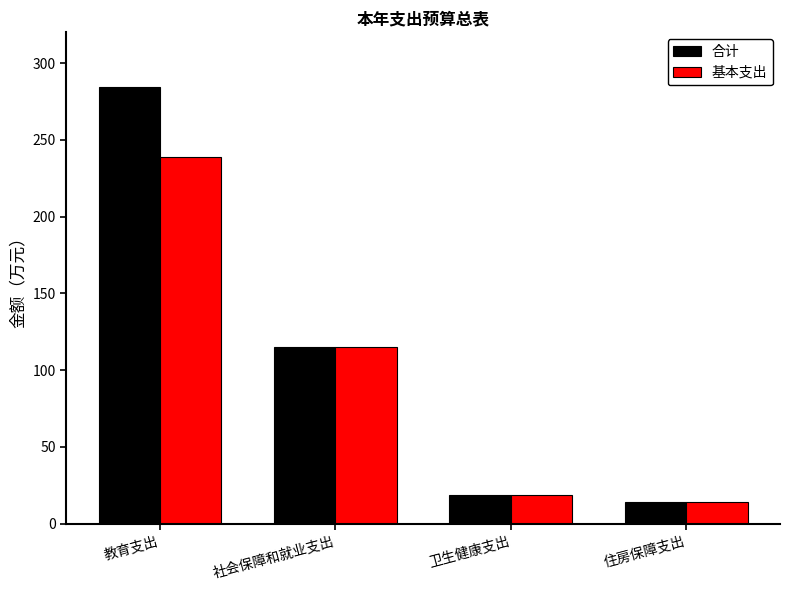

The value of 合计 at 教育支出 is 122.9. True or false?

False